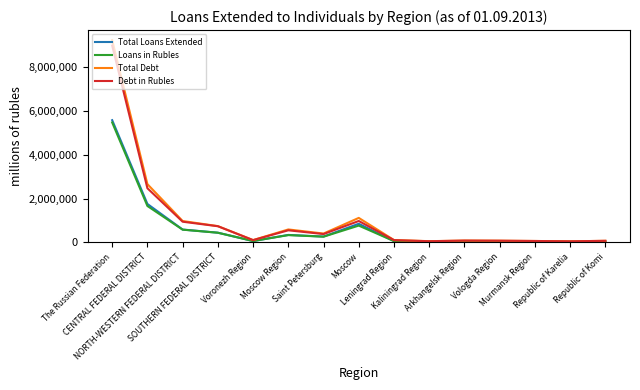

What are all the series names shown in the legend?

Total Loans Extended, Loans in Rubles, Total Debt, Debt in Rubles